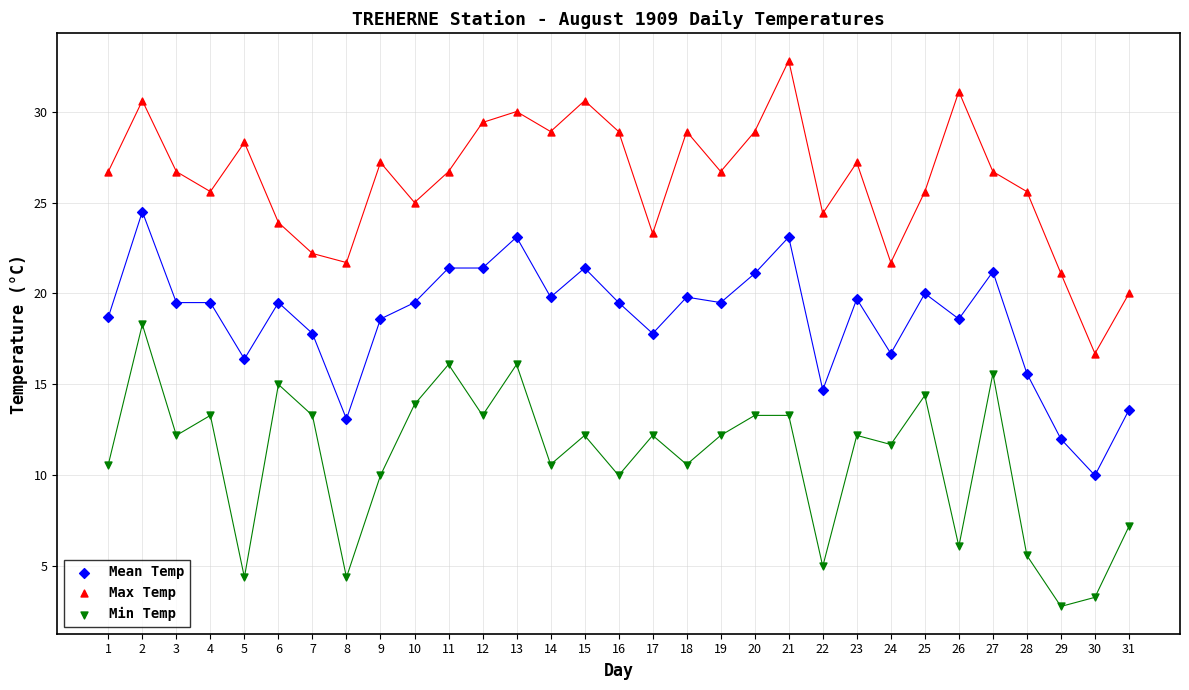

Across all data points, what is the range of X values (max minus min)?

30.0